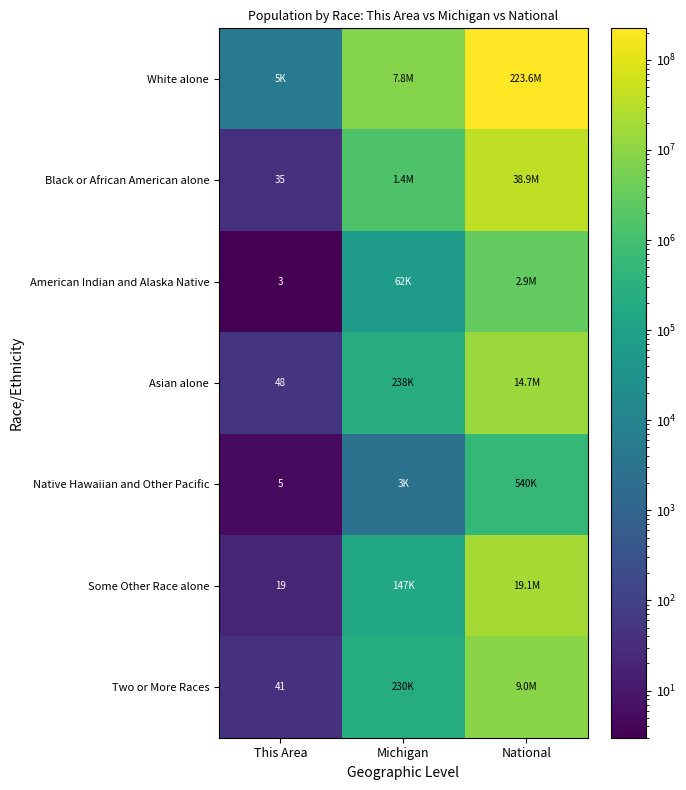

What is the difference between the maximum and second lowest values in the Asian alone series?

14436053